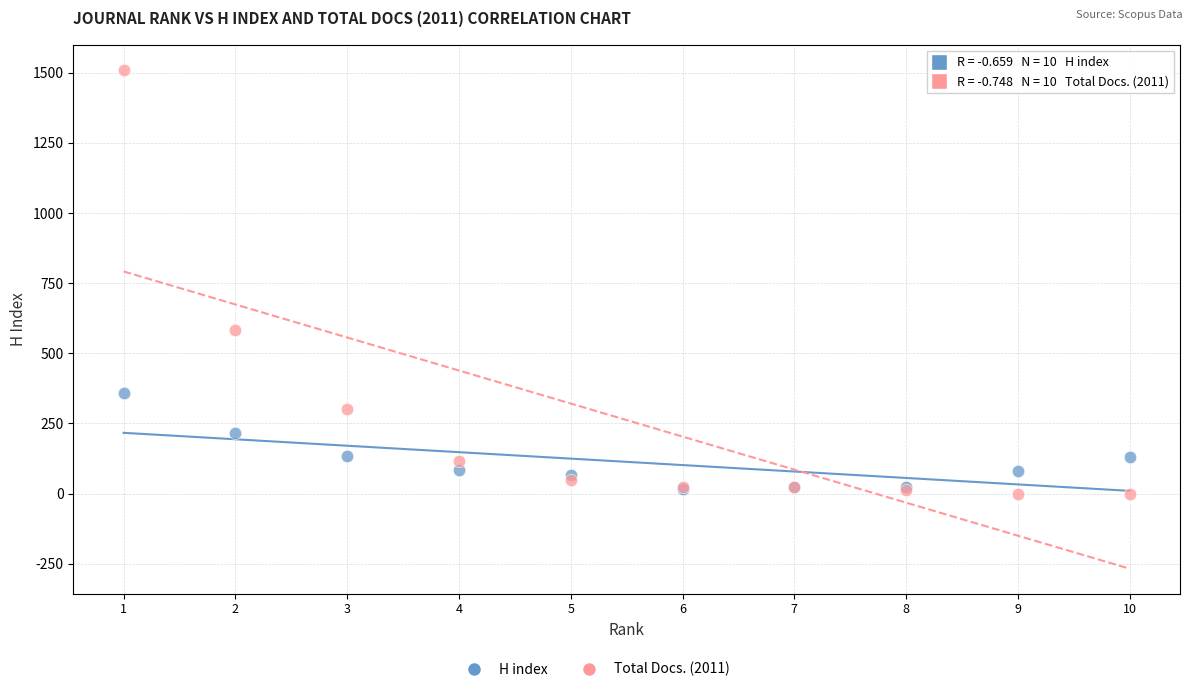

In the Total Docs. (2011) series, what Y value is closest to 755?

584